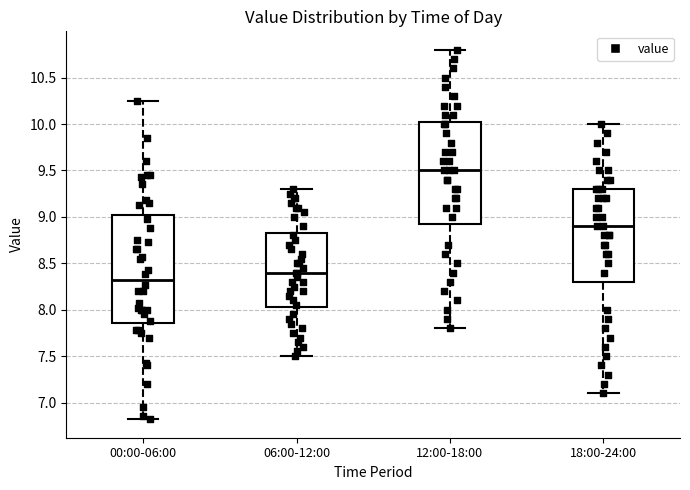

Where is the lower edge of the box for 12:00-18:00 on the y-axis? The values are not printed on the chart, so give them approximately, as read against the axis.

8.95